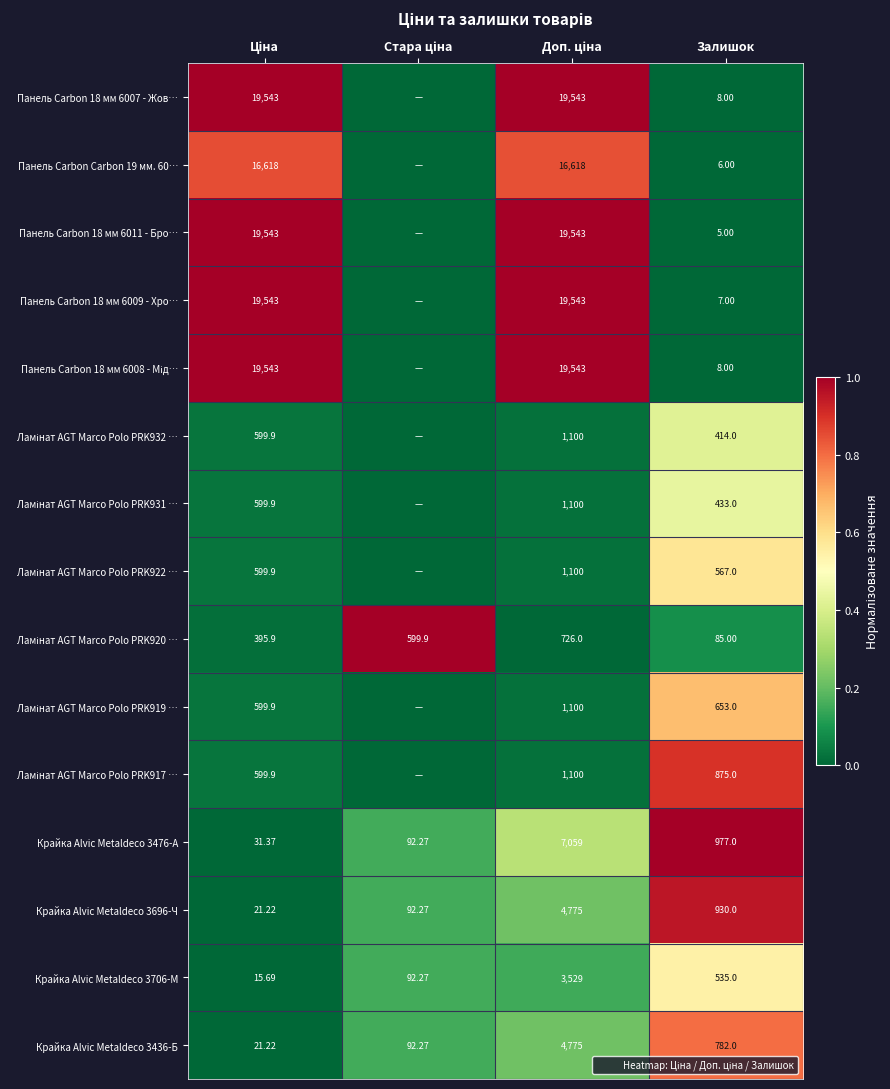

Which category has the lowest value in the Панель Carbon 18 мм 6008 - Мід… series?

Стара ціна